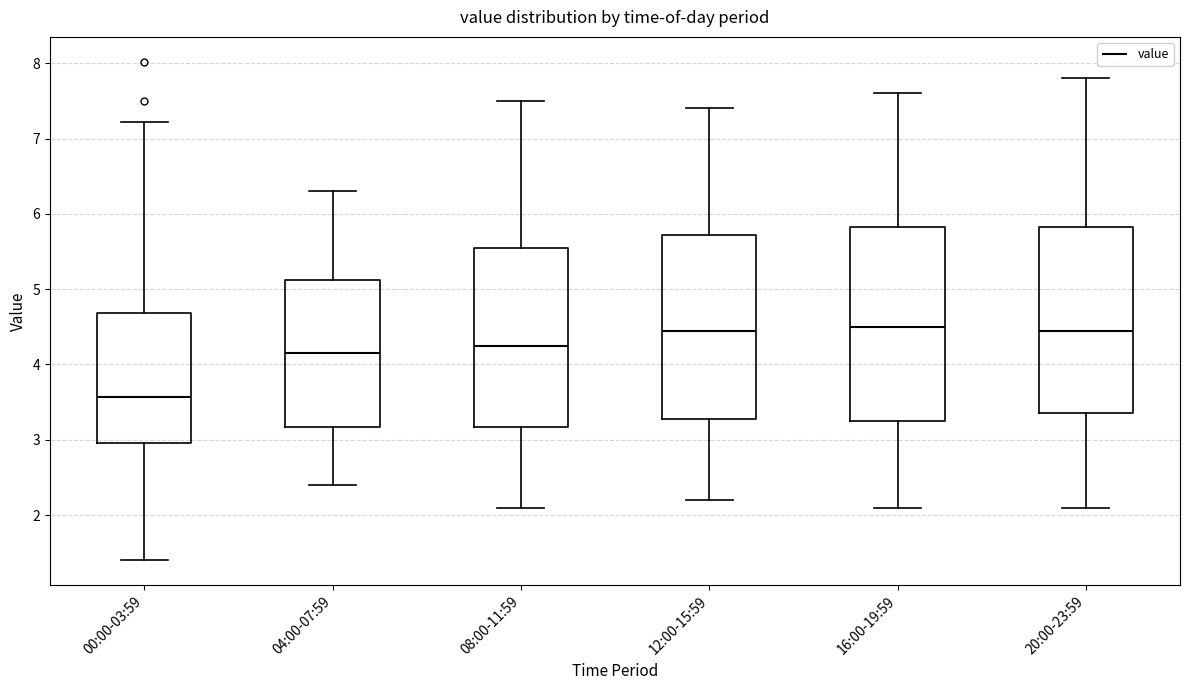

Which box is the tallest, from its lower edge to its upper edge?

16:00-19:59